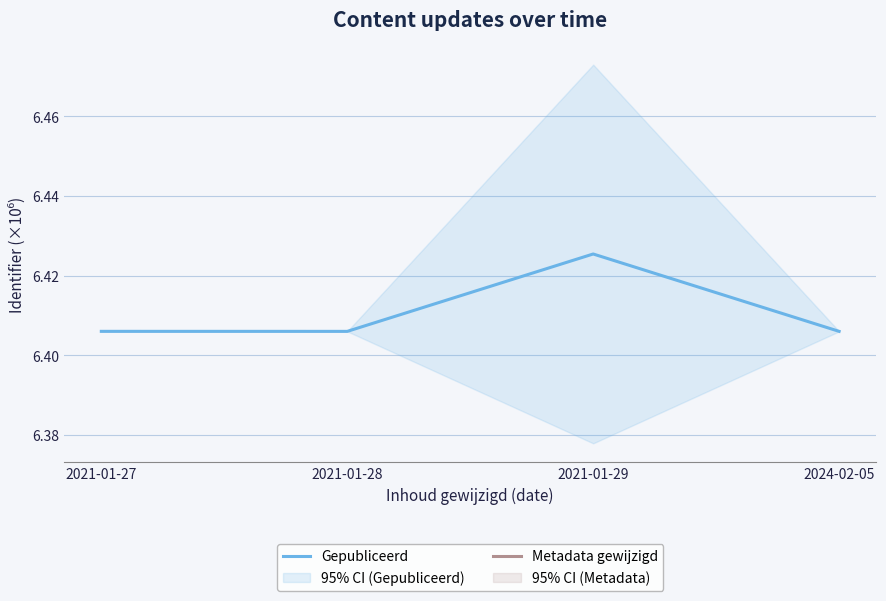

What position from the left is 2021-01-29?

3